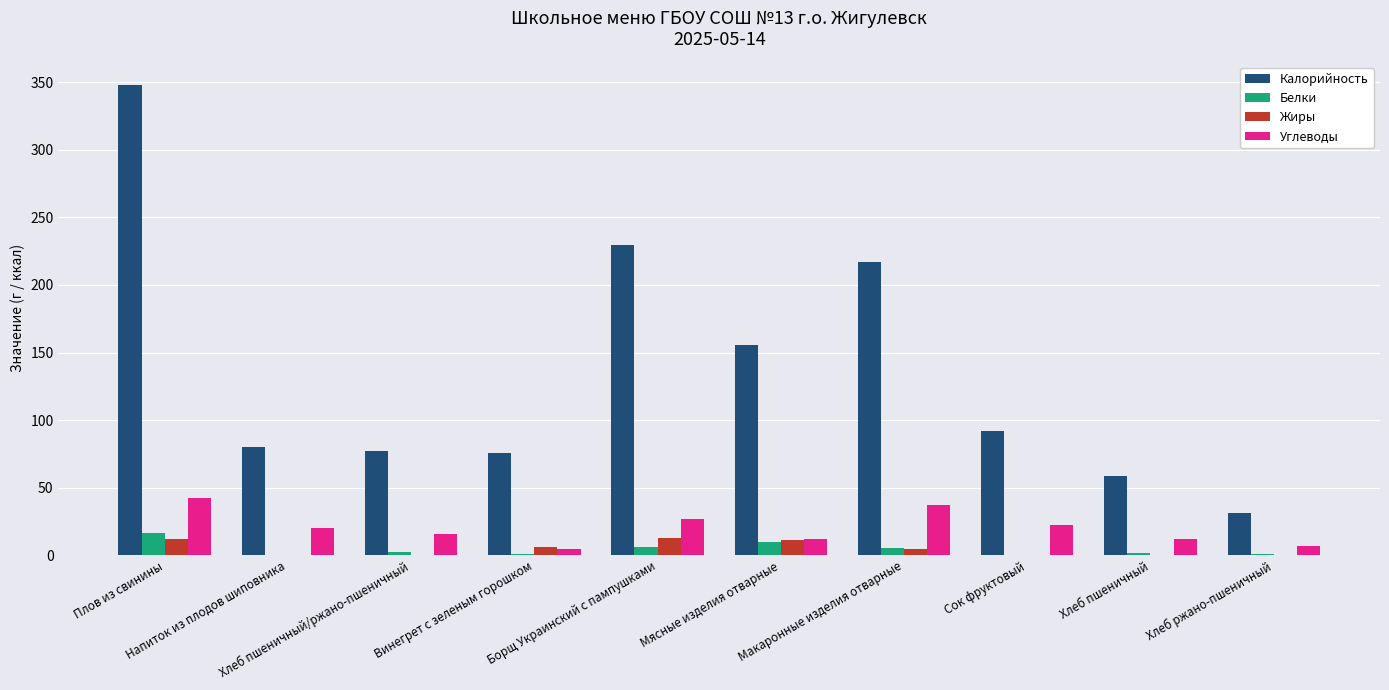

What is the sum of all Калорийность values?

1363.8